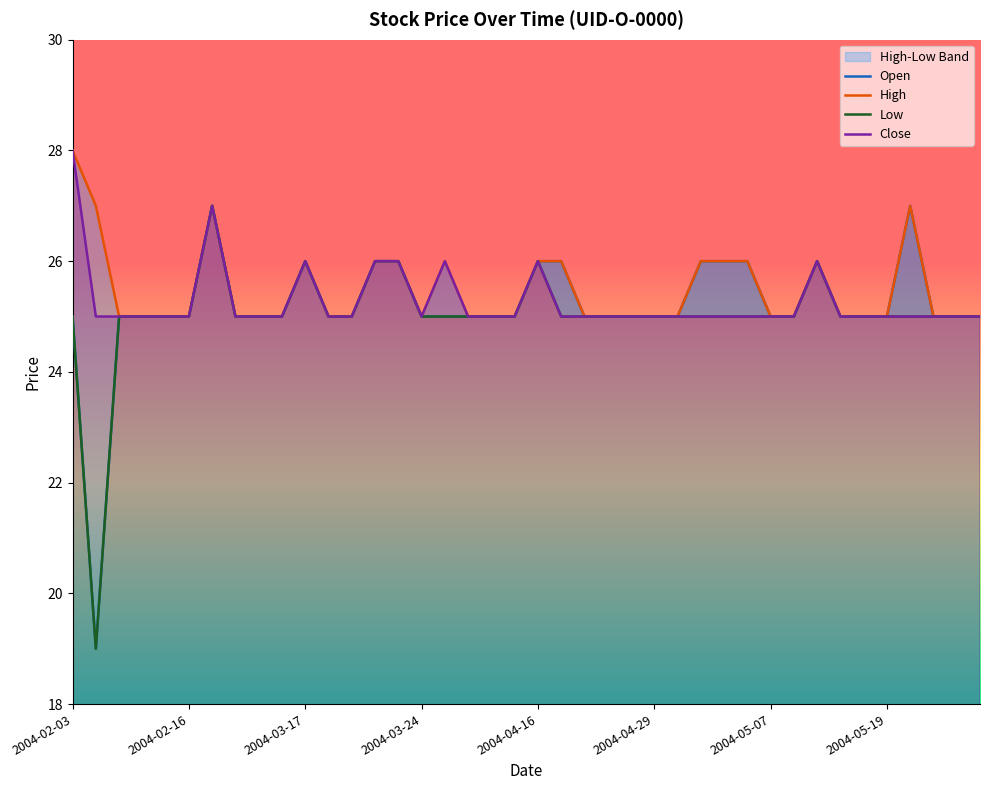

What is the lowest value of the Close series?

25